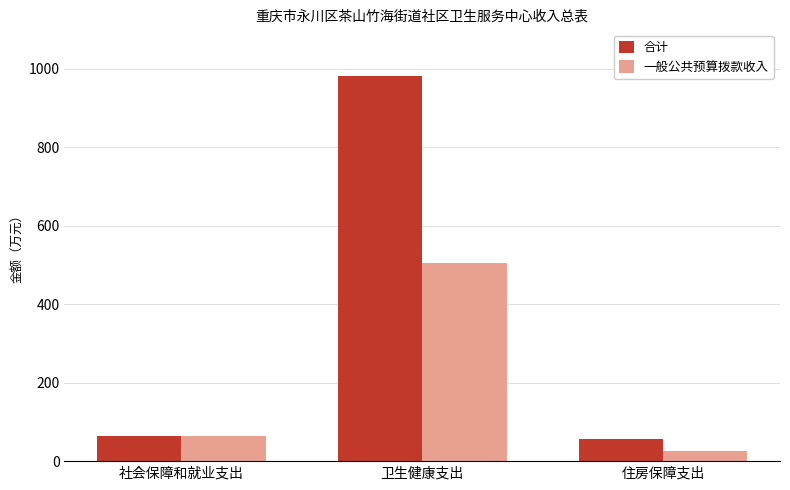

Is it true that 合计 equals 446.6 at 卫生健康支出?

False